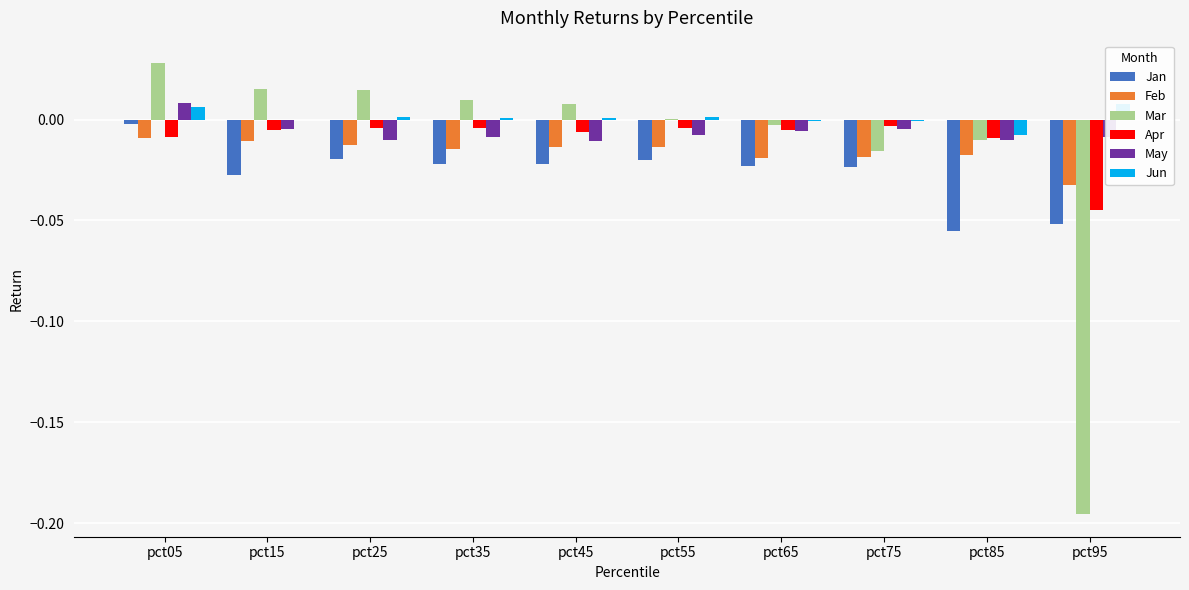

List the series in order of their peak value, lowest first.

Feb, Apr, Jan, Jun, May, Mar